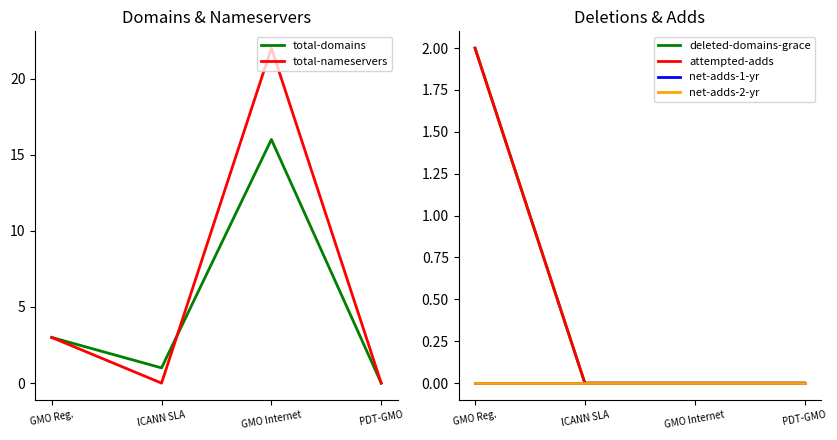

What is the difference between the maximum and second lowest values in the total-domains series?

15